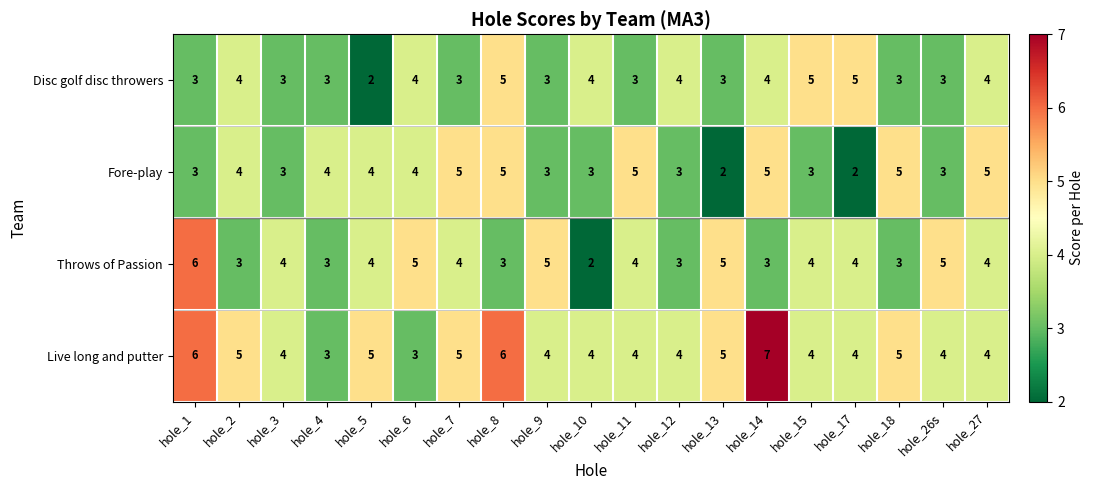

What is the sum of the Fore-play values at hole_8 and hole_7?

10